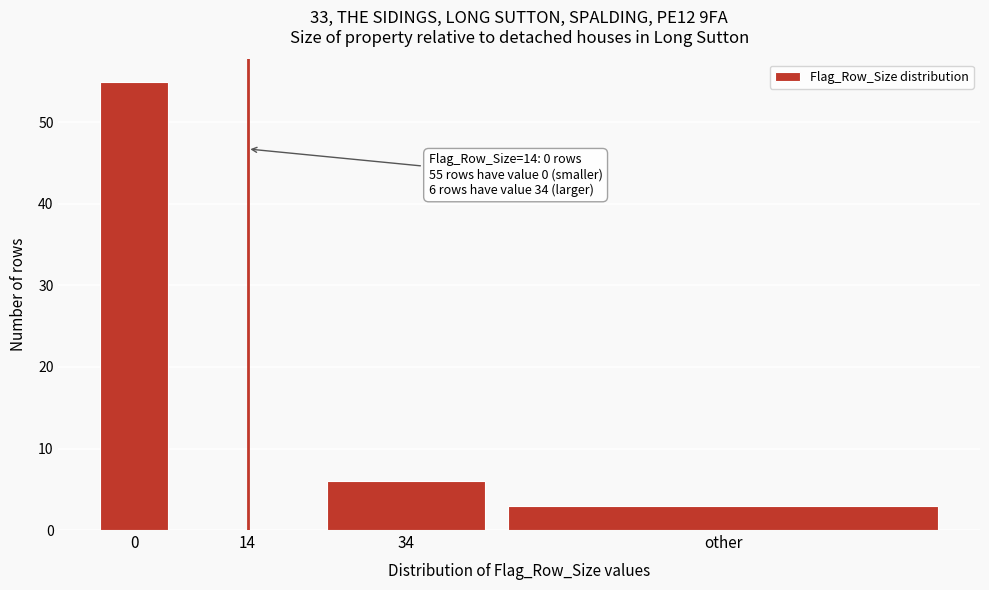

Reading left to right, what are all the values shown in this chart?

0=55	14=0	34=6	other=3